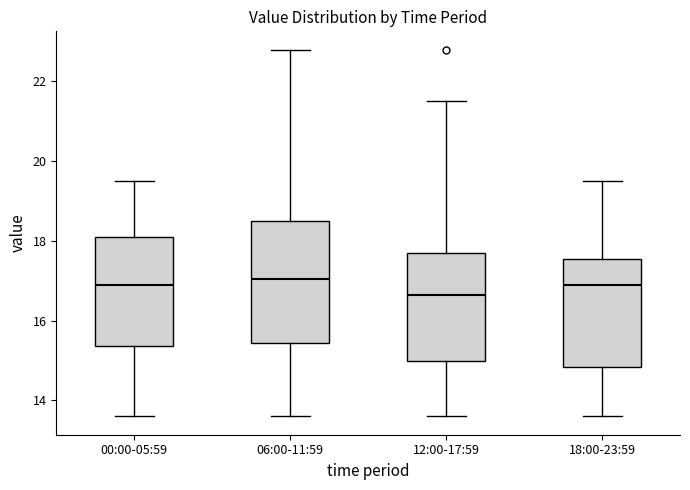

Where does the upper whisker of the box for 12:00-17:59 end on the y-axis? The values are not printed on the chart, so give them approximately, as read against the axis.

21.6